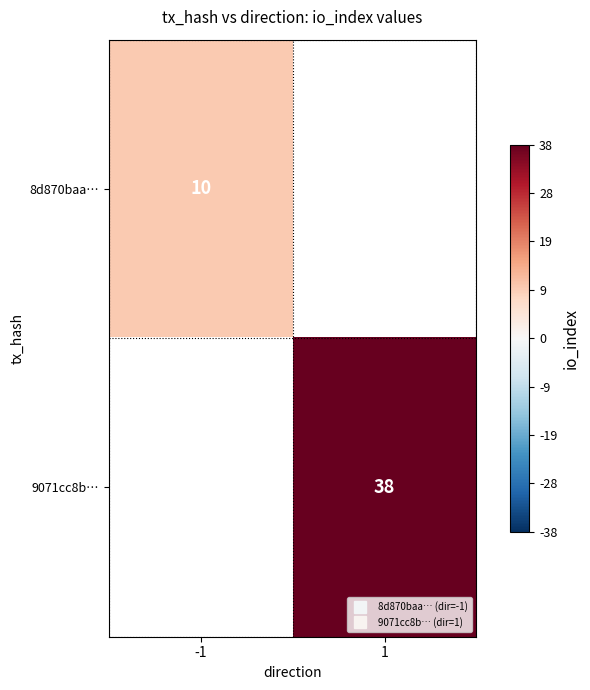

Which has a higher value, 1 or -1?

-1